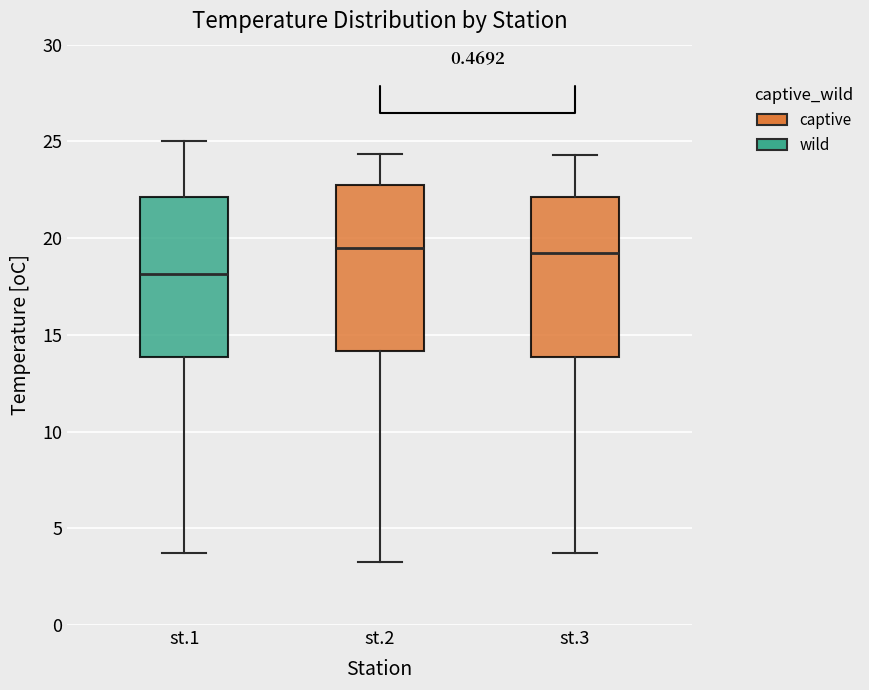

Where is the upper edge of the box for st.1 on the y-axis? The values are not printed on the chart, so give them approximately, as read against the axis.

22.0